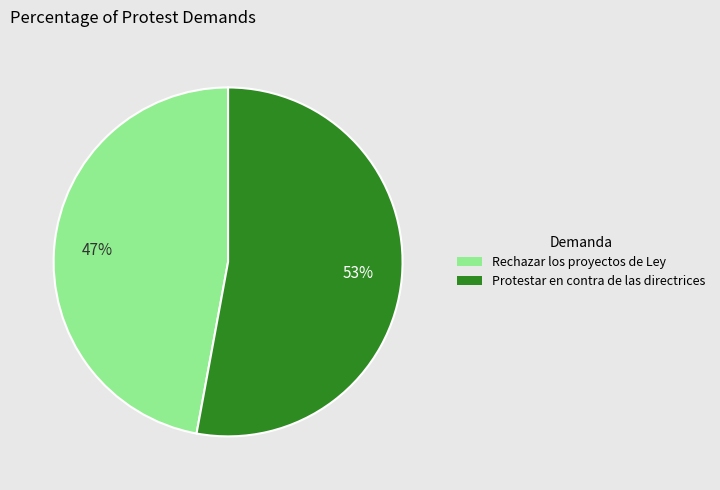

To the nearest percent, what is the difference between the largest and smallest slice percentages?

6%